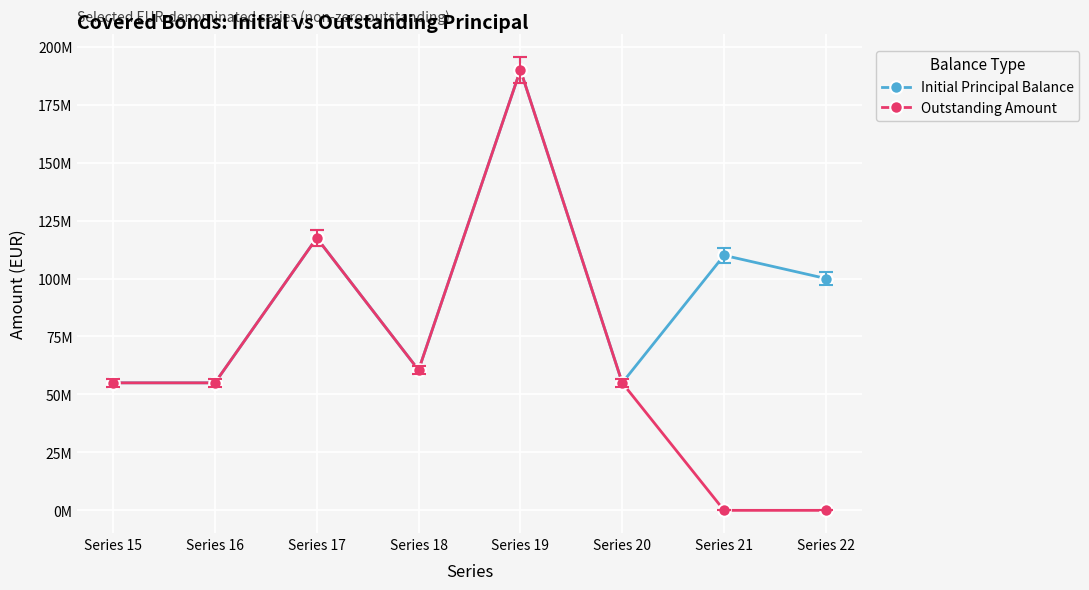

What is the sum of the Outstanding Amount values at Series 19 and Series 22?

190000000